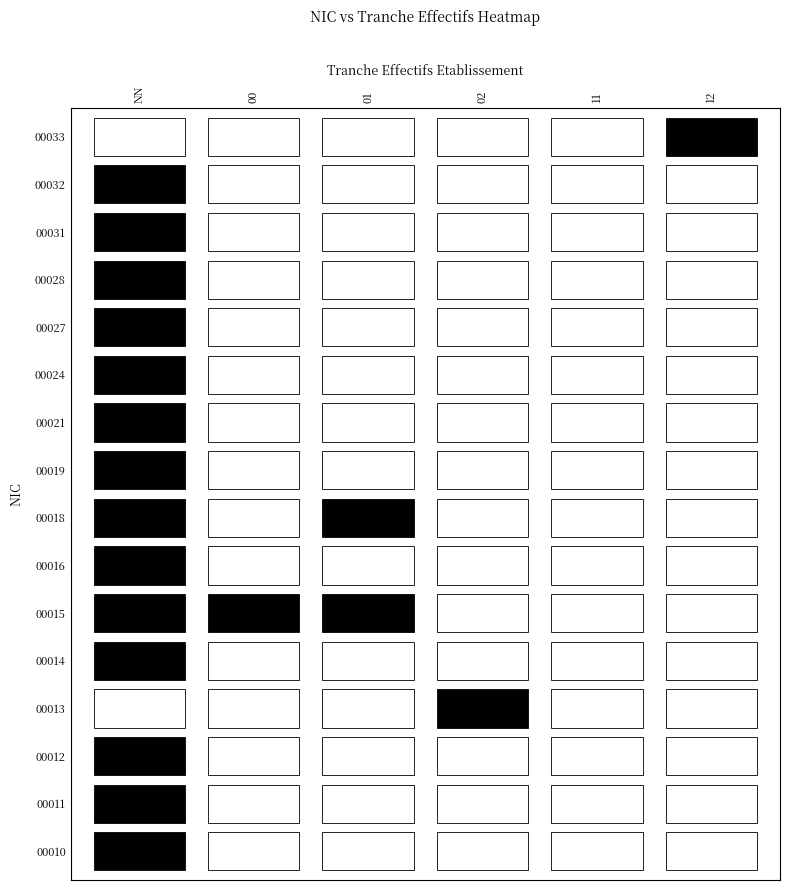

Which category has the highest value in the 00024 series?

NN